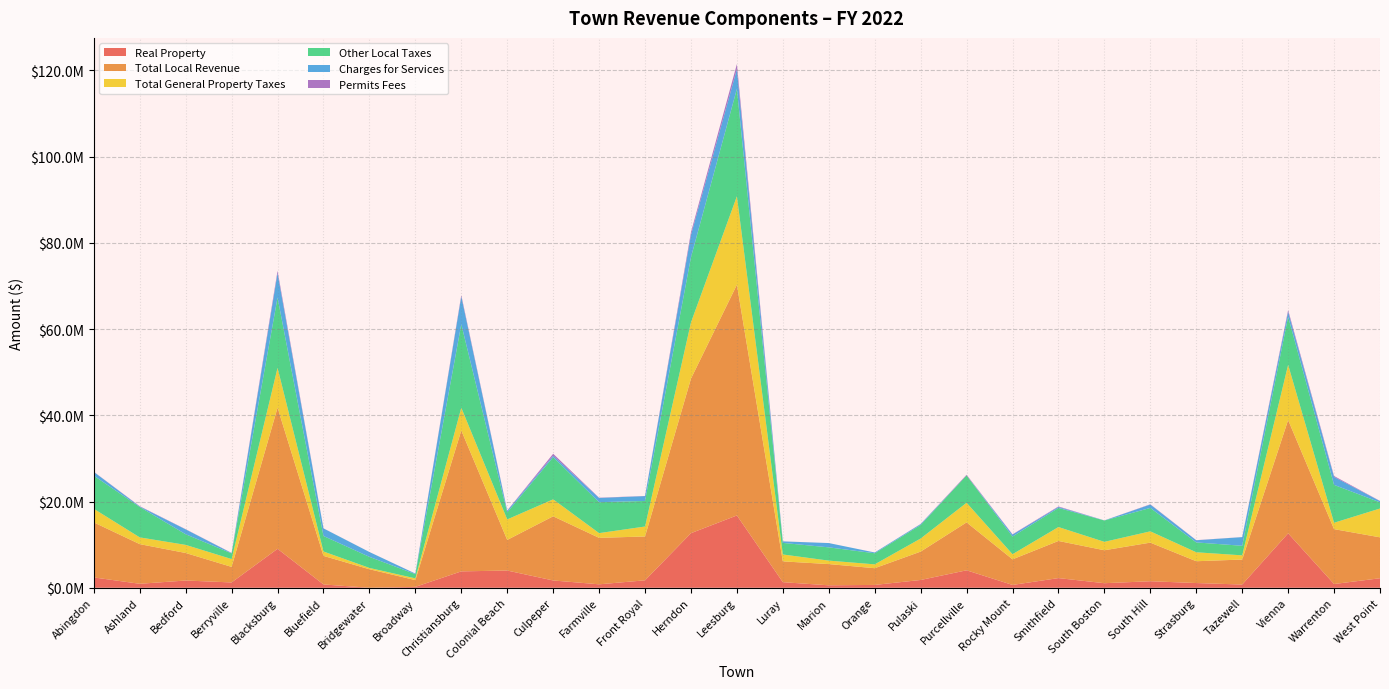

Reading left to right, what are all the values shown in this chart?

Real Property: 2397577	918368	1682562	1232928	9029662	767211	0	208381	3800957	3992535	1691313	799290	1726887	12658400	16769311	1293818	567797	659283	1805683	4047677	656209	2240932	1056884	1511466	1094222	747124	12624771	867057	2206181
Total Local Revenue: 12758463	9200794	6380932	3607670	32736783	6627583	4292041	1571904	32678564	7102973	14879511	10776598	10165667	35832092	53508227	4827660	4923657	3879685	6578492	11113850	5937226	8613158	7642415	8955503	5059231	5799211	26272020	12728998	9488585
Total General Property Taxes: 3152193	1562989	1877421	1814562	9220997	1015629	308647	398877	5262546	4753893	3934405	1095089	2311756	13037735	20504221	1598430	803114	888713	3034273	4551494	1189481	3225845	1948411	2617982	2075913	969006	12801701	1477208	6683665
Other Local Taxes: 7678773	7053113	2469020	1315562	16313579	3599719	2566997	980823	19360505	1638459	9781536	7174181	5923593	15128514	24910269	2682642	3075369	2570637	3144508	6335381	4101004	4431744	4948338	5430921	2285529	2219332	11150303	8785869	1429087
Charges for Services: 877011	119651	1126711	78127	5652959	1753583	1117528	126313	6443175	364666	352726	983005	1128711	5160574	4584652	347590	995679	181116	197921	0	453529	223737	24123	779230	495334	2009432	1155017	1849790	290247
Permits Fees: 34395	61830	43044	36981	533059	16368	9603	7310	303076	63371	434046	56195	32485	613968	1161210	15180	750	1875	36024	149791	64971	119623	2565	66532	30124	12655	384904	207878	45384